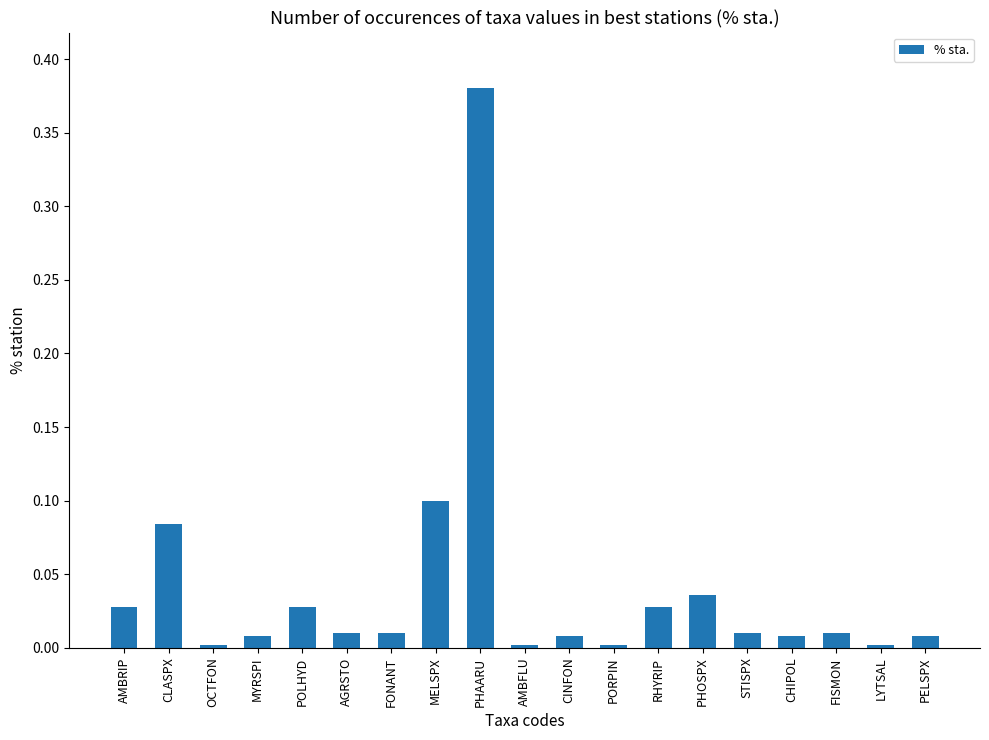

The chart shows a value of 0.0 at PORPIN. True or false?

True